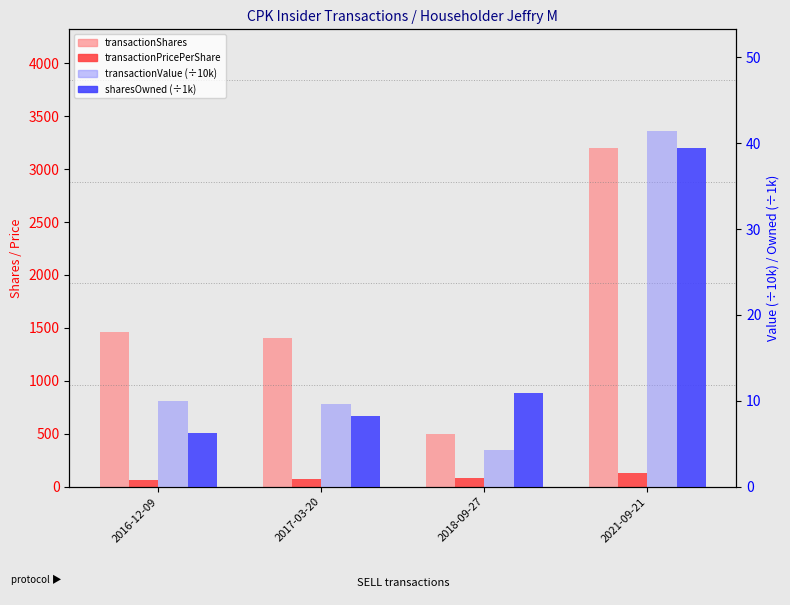

What is the spread (max minus min) of values at 2018-09-27?

495.8